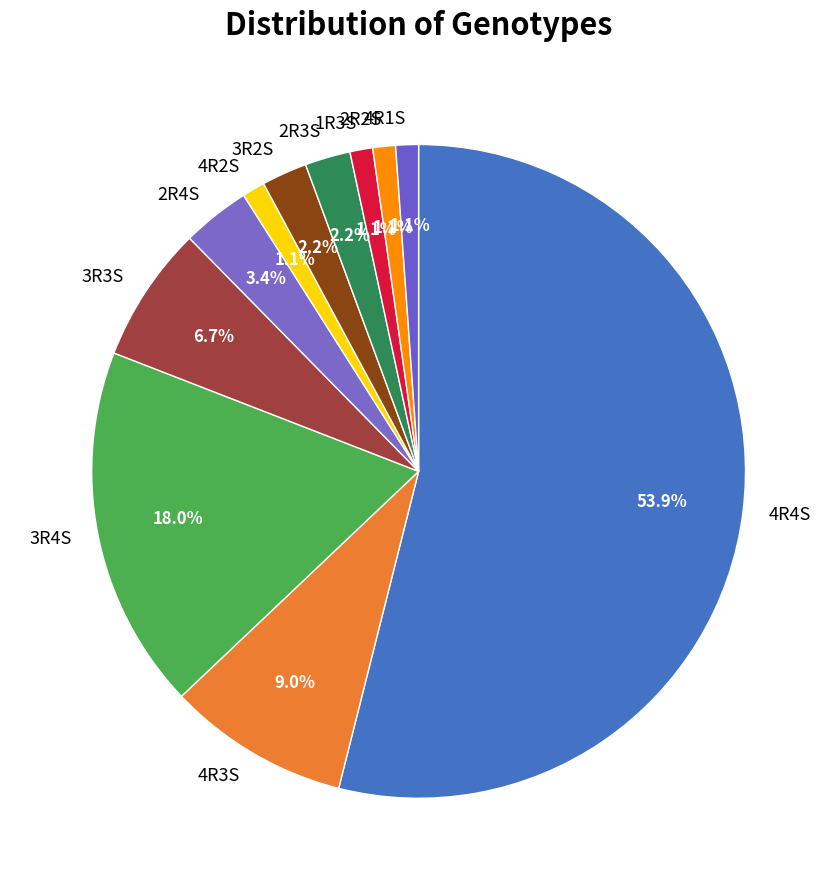

Which has a higher value, 3R2S or 4R1S?

3R2S